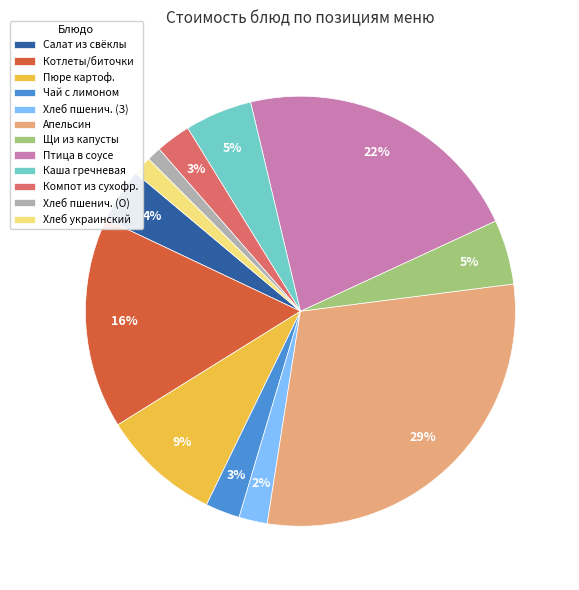

What is the ratio of the value at Хлеб пшенич. (О) to the value at Хлеб пшенич. (З)?

0.5